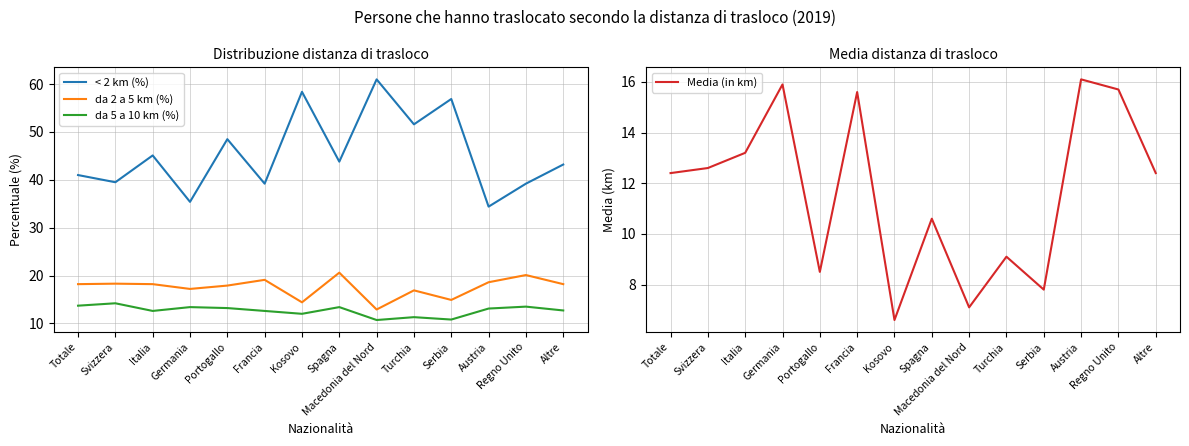

In < 2 km (%), how many points are higher than both neighbors (excluding endpoints)?

5